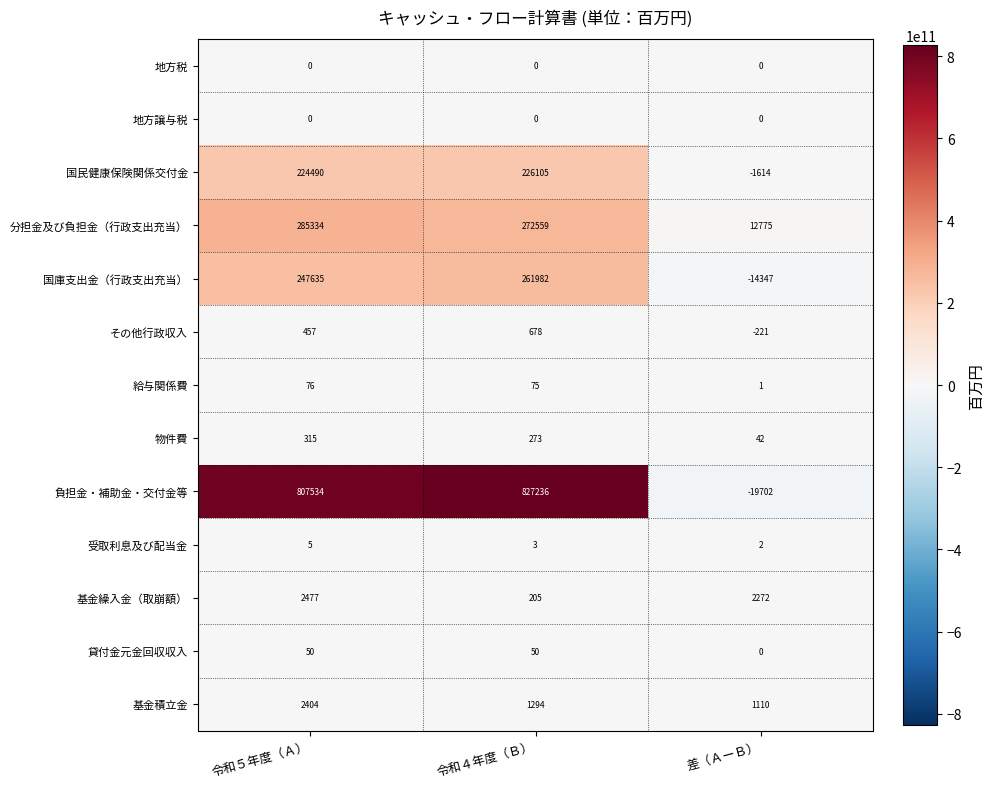

What is the difference between the highest and lowest values at 差（ＡーＢ）?

32477